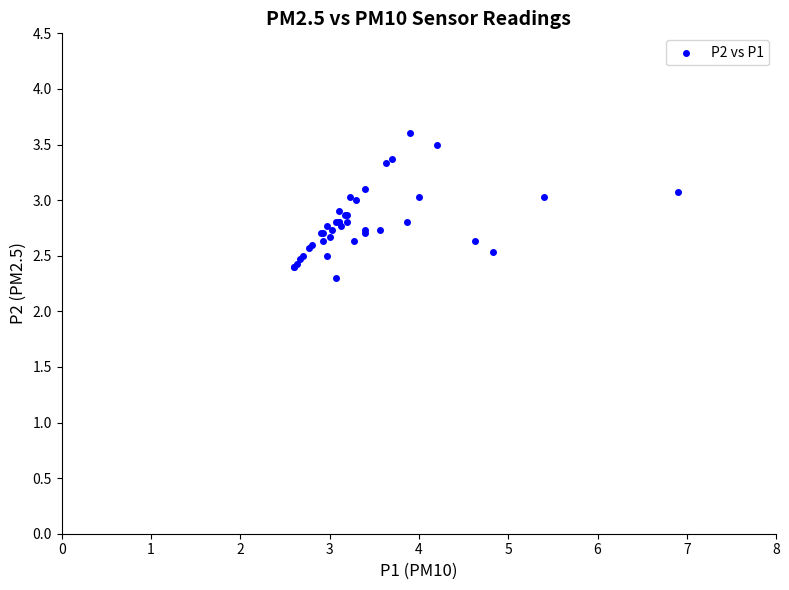

What Y value in the scatter plot is closest to 2?

2.3